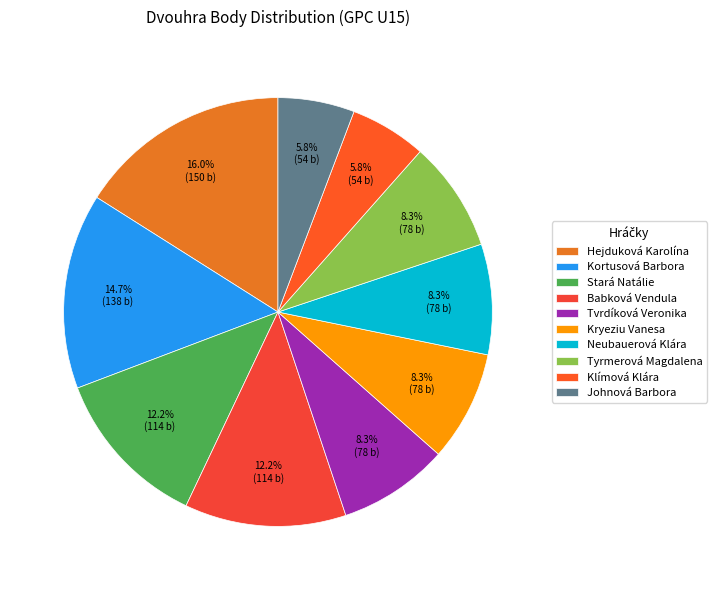

Which category has the smallest portion of the pie?

Klímová Klára